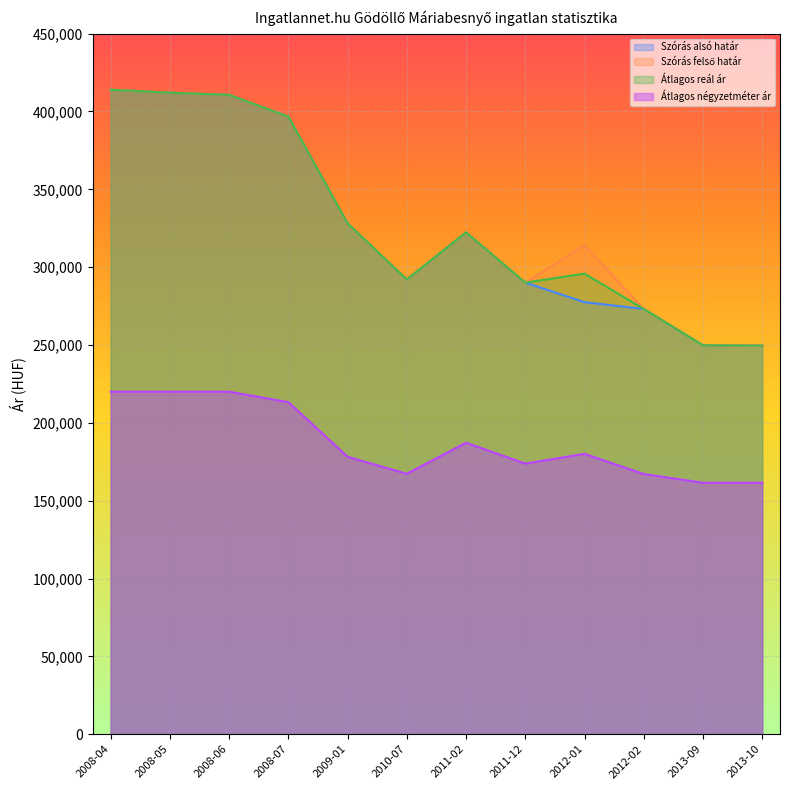

How many interior local valleys does the Átlagos reál ár series have?

2